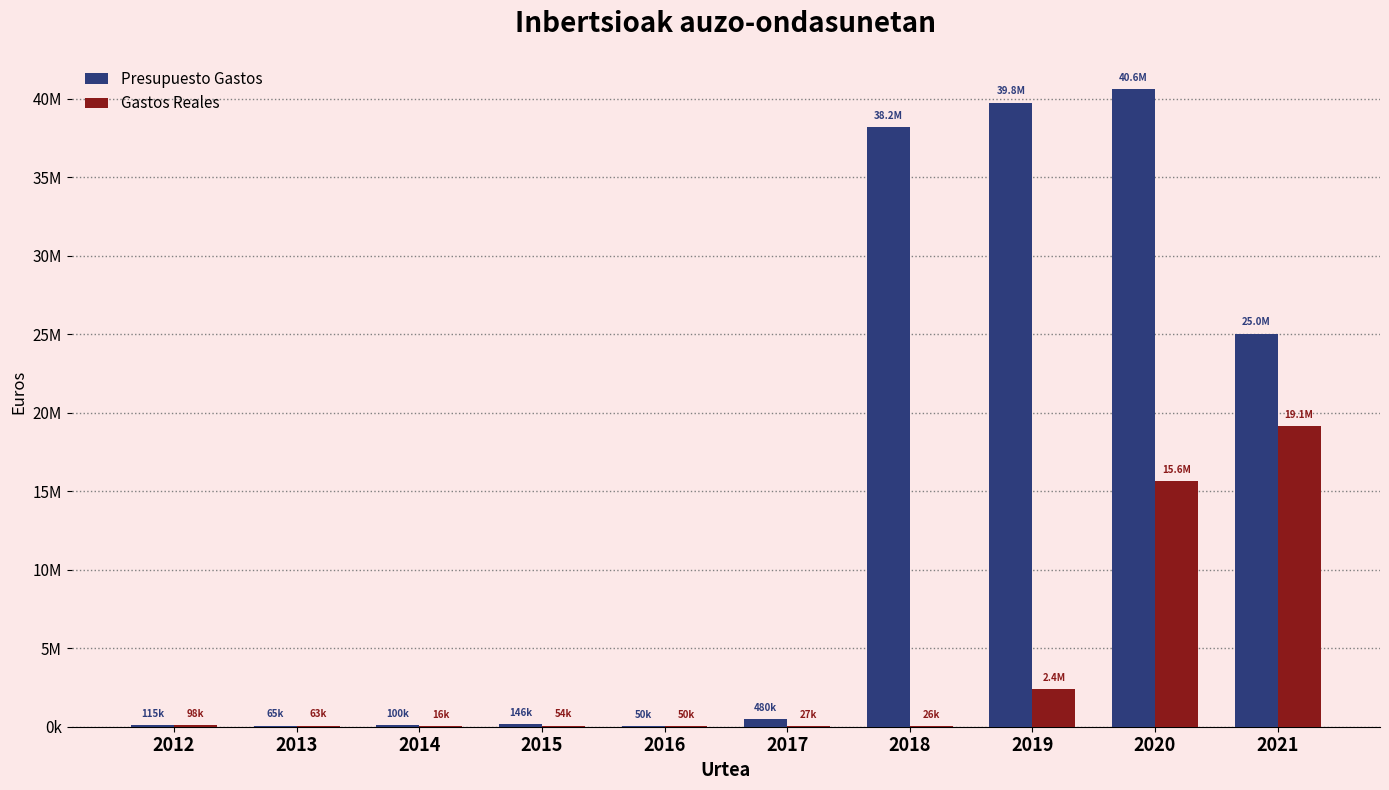

What is the total value across all series at 2021?

44176740.5